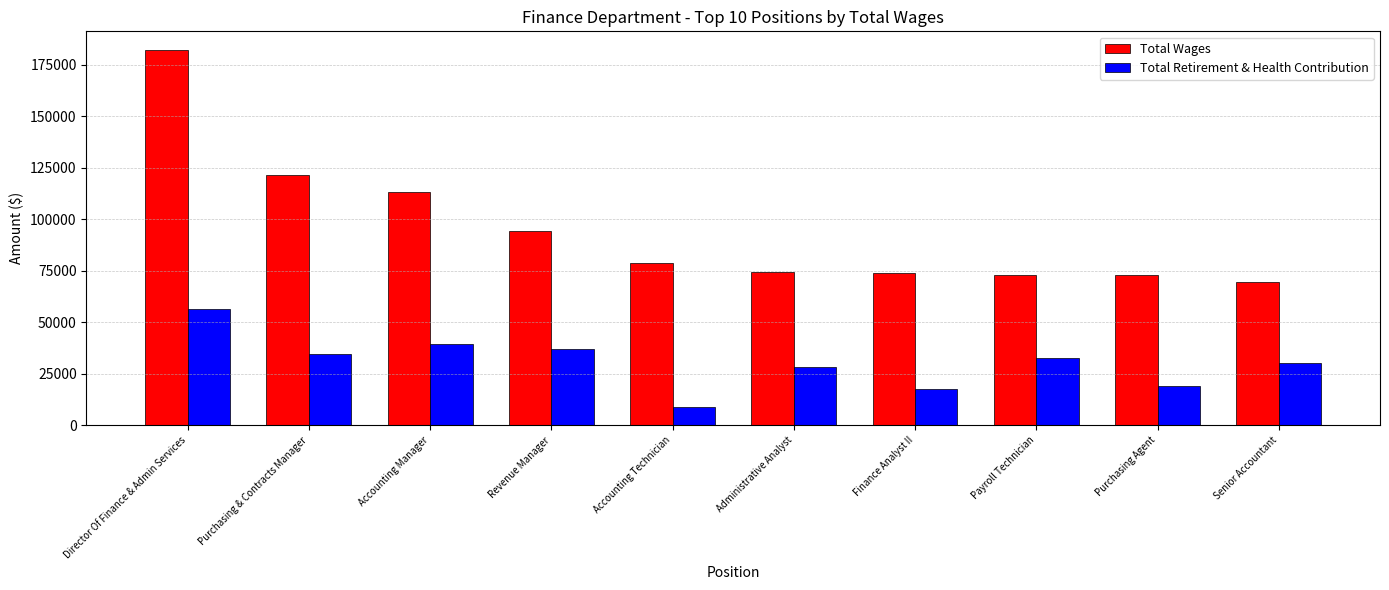

Rank the series by their maximum value, from highest to lowest.

Total Wages, Total Retirement & Health Contribution